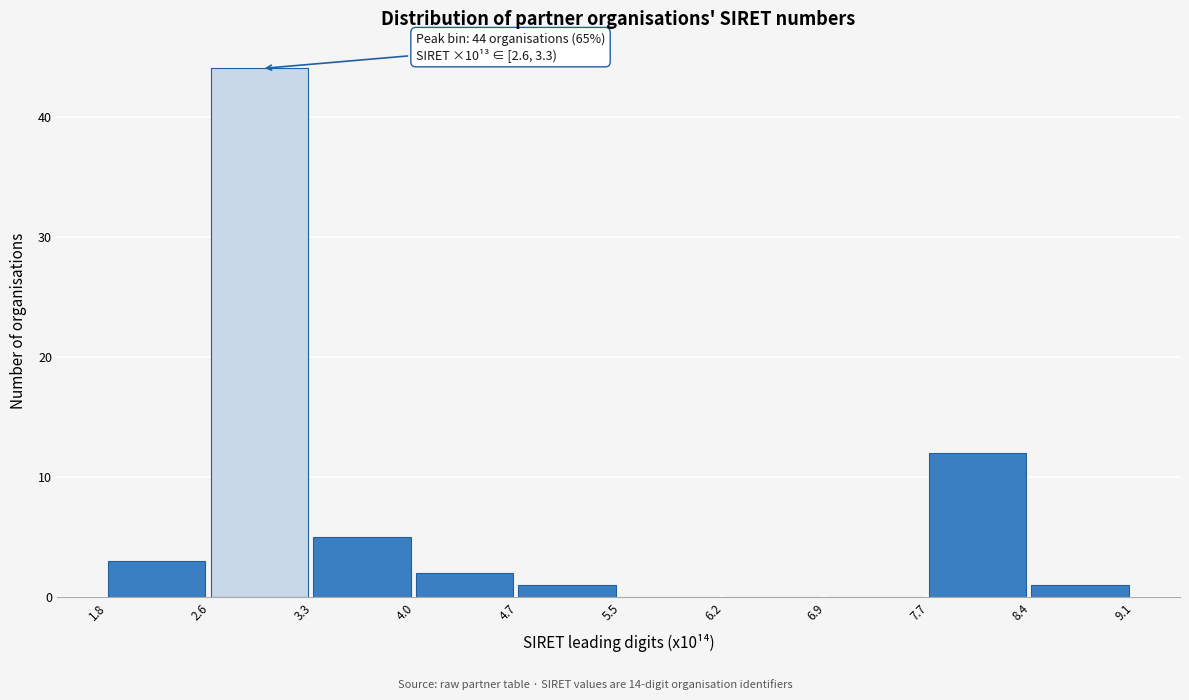

Which range on the x-axis has the tallest bar?

2.6 to 3.3